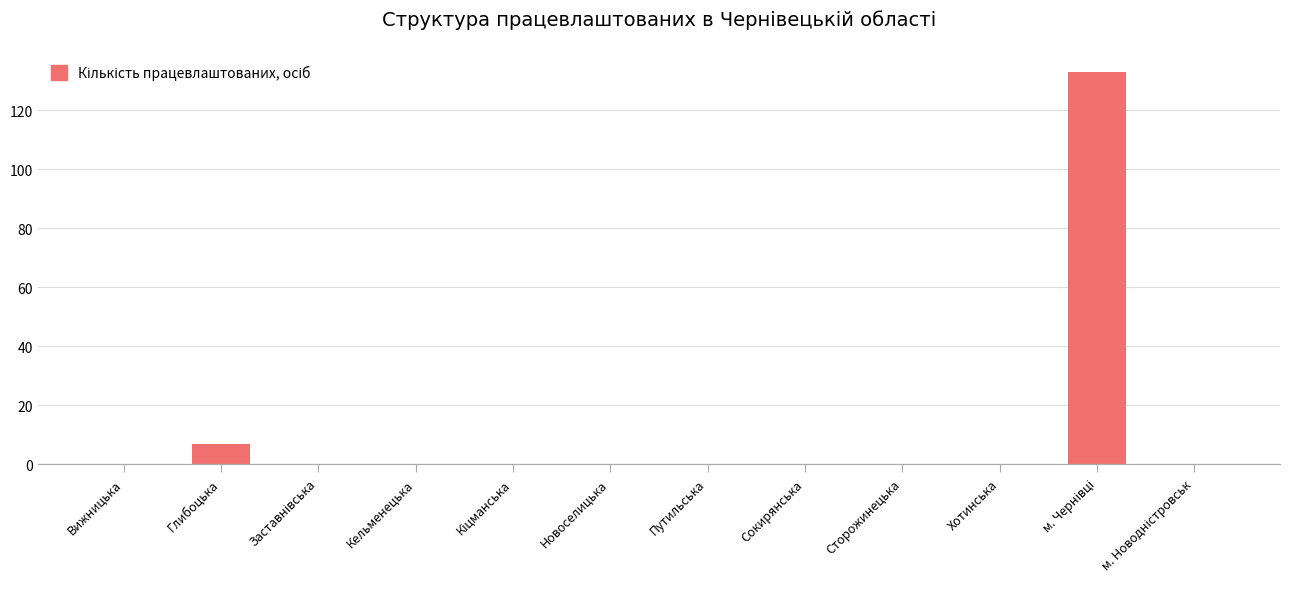

What is the greatest value displayed?

133